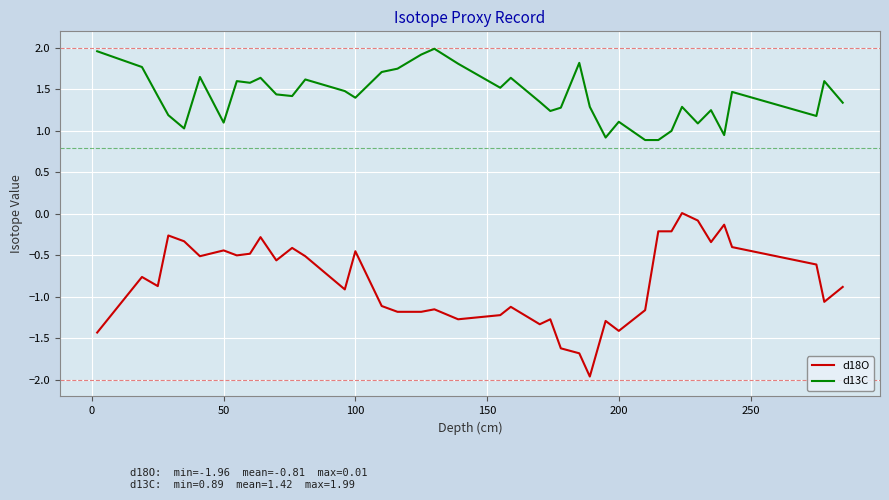

True or false: d13C and d18O cross at least once.

False